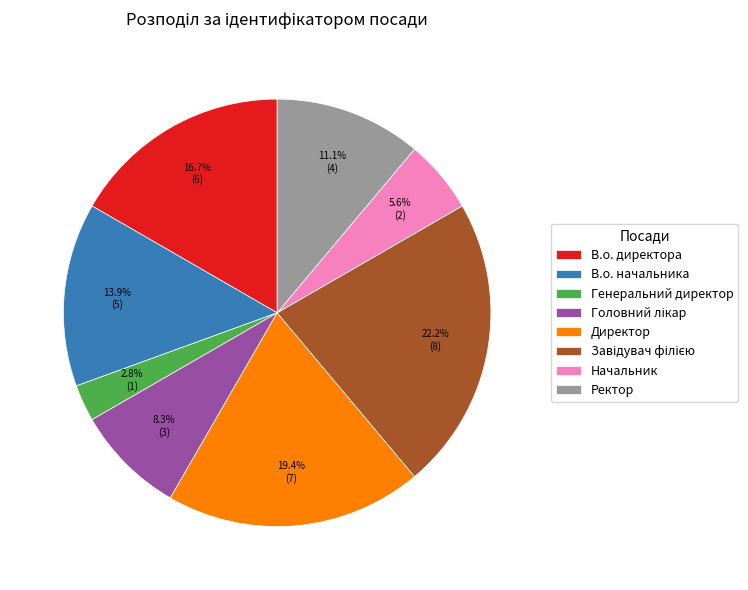

To the nearest percent, what portion does Директор represent?

19%